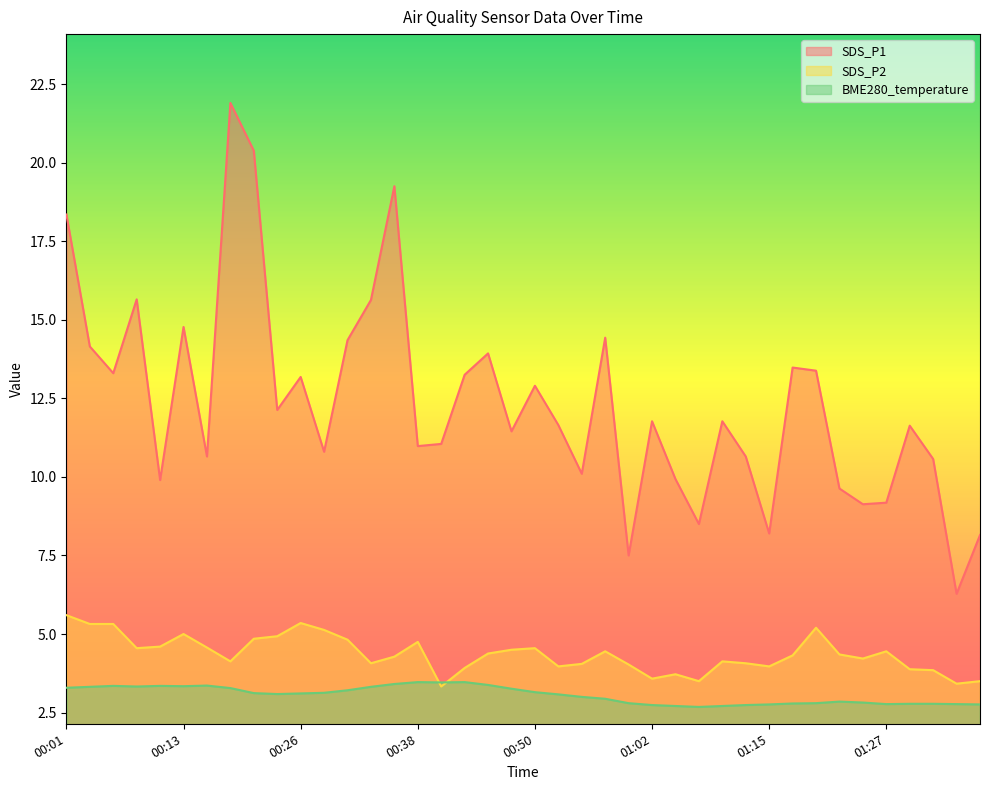

What position from the right is 00:31?

28